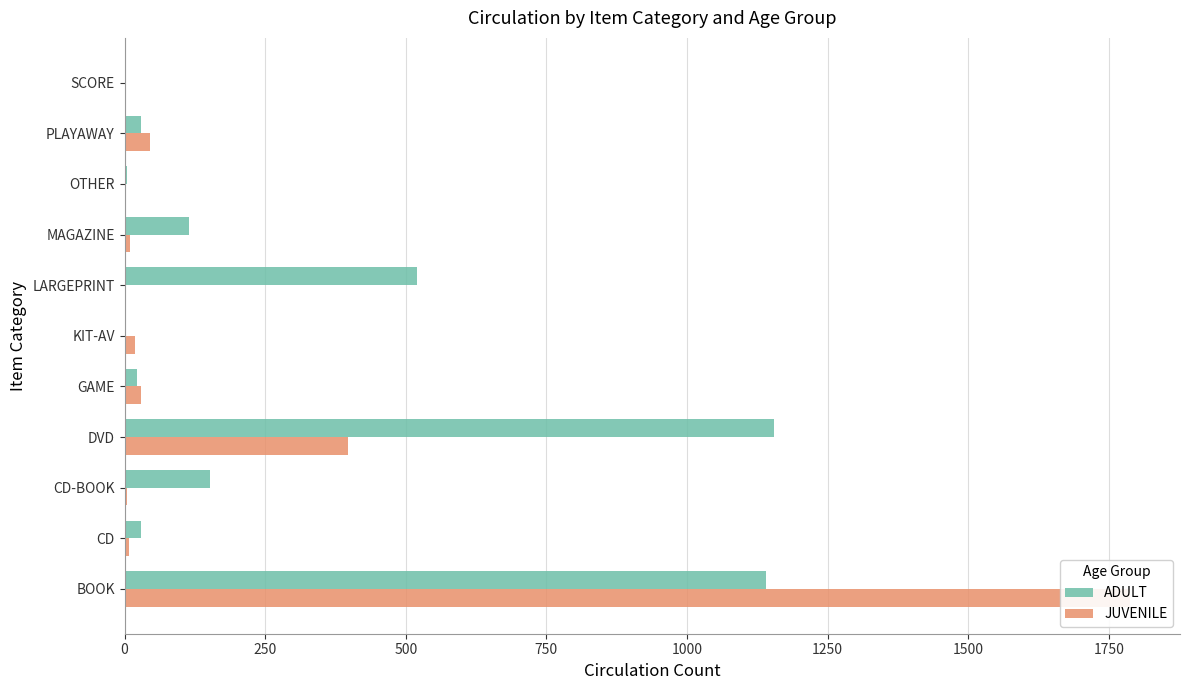

At how many categories does at least one series exceed 564?

2